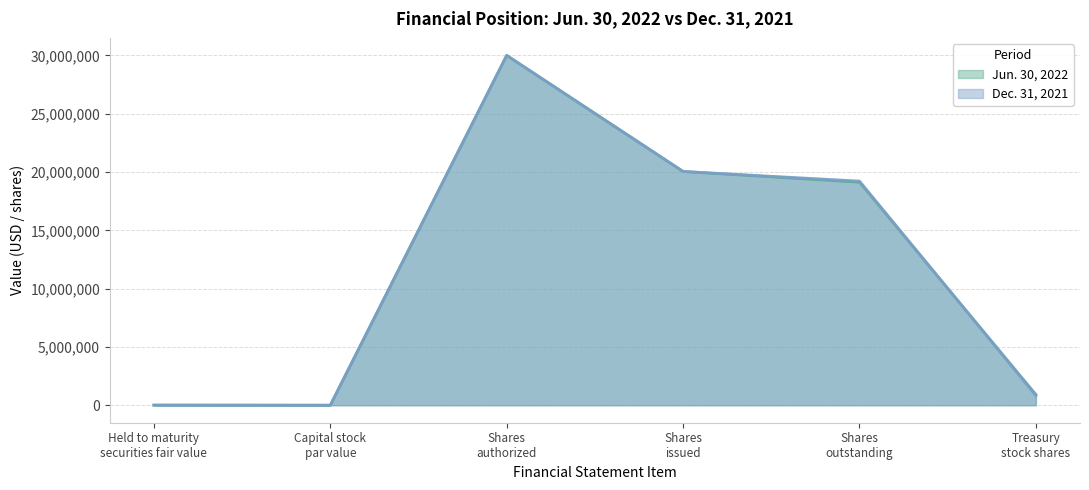

After their last crossing, which series has the higher values: Dec. 31, 2021 or Jun. 30, 2022?

Jun. 30, 2022